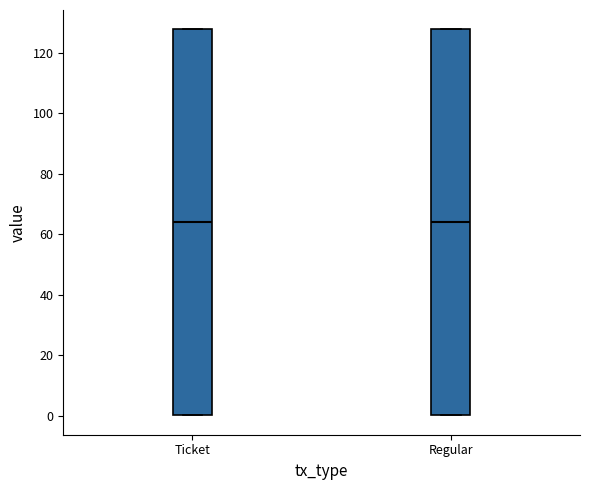

Reading left to right, read every box against the y-axis: the position of its median line, the range the box covers, and the ends of its whiskers. The values are not printed on the chart, so give them approximately, as read against the axis.

Ticket: median 64, box 0 to 128, whiskers 0 to 128
Regular: median 64, box 0 to 128, whiskers 0 to 128